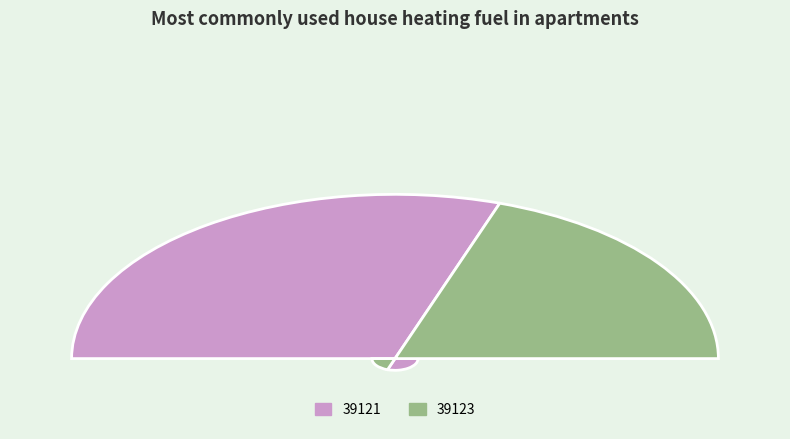

How many segments does this pie chart have?

2